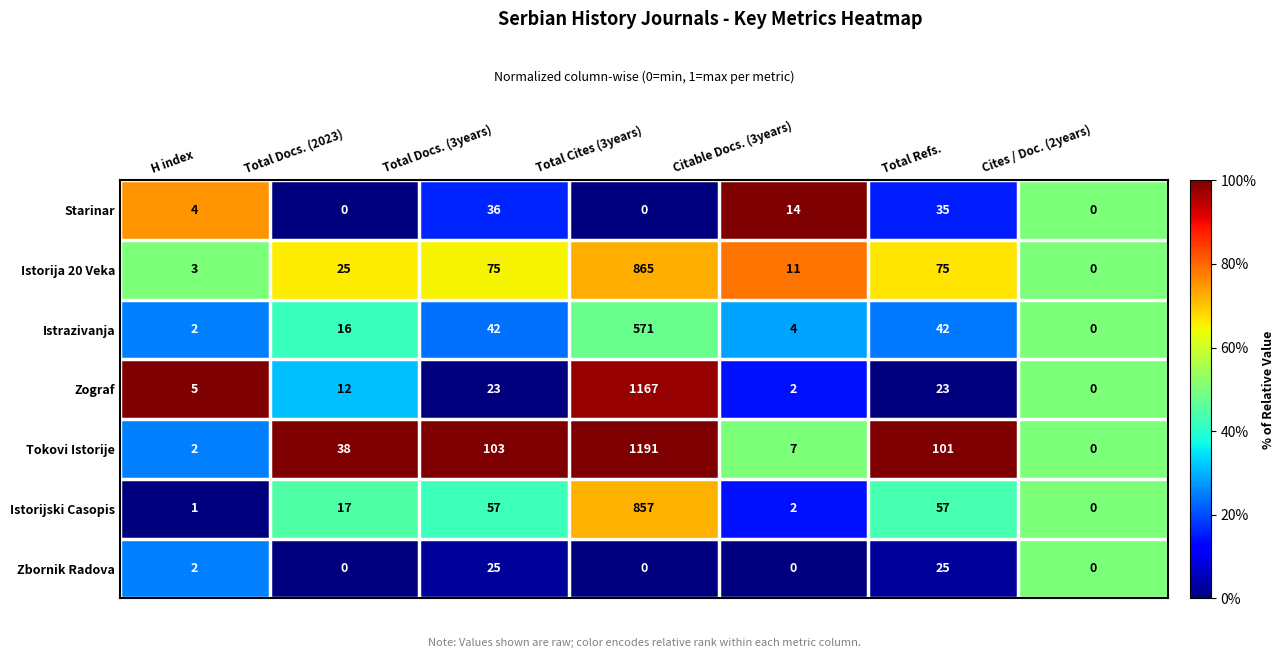

List the series in order of their peak value, lowest first.

Zbornik Radova, Starinar, Istrazivanja, Istorijski Casopis, Istorija 20 Veka, Zograf, Tokovi Istorije